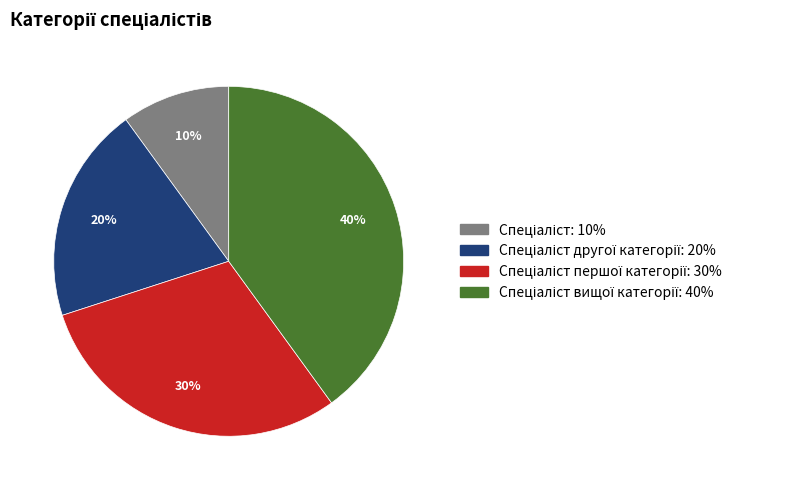

How many segments does this pie chart have?

4